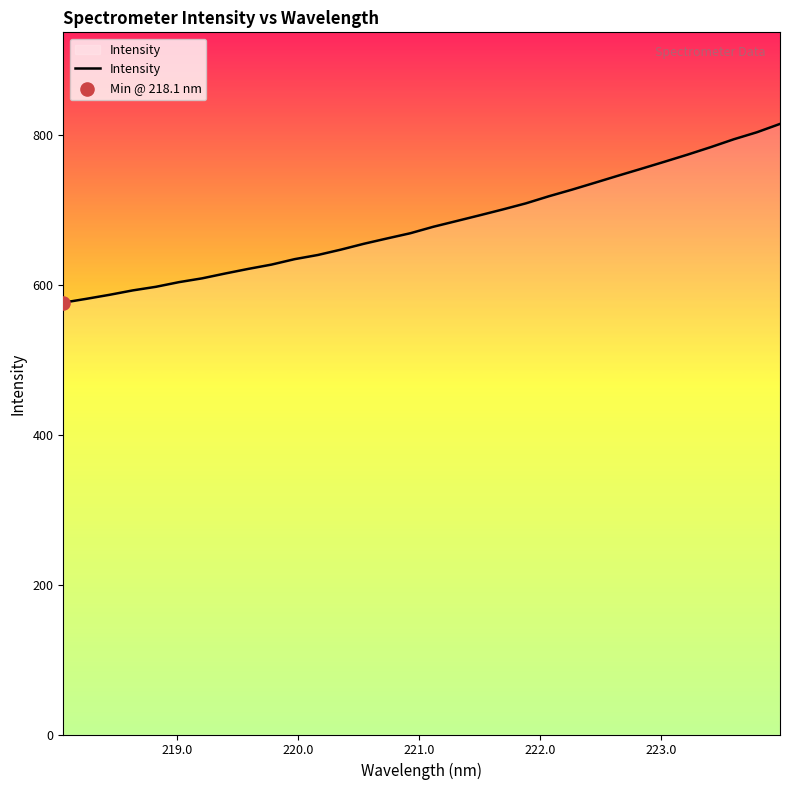

What is the minimum value shown in the chart?

576.1